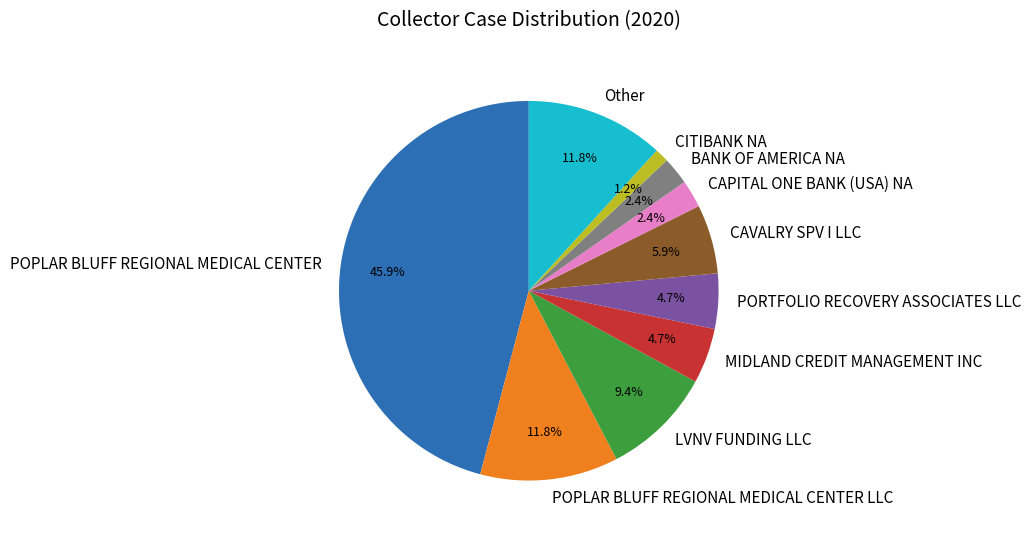

Which has a higher value, PORTFOLIO RECOVERY ASSOCIATES LLC or CAVALRY SPV I LLC?

CAVALRY SPV I LLC